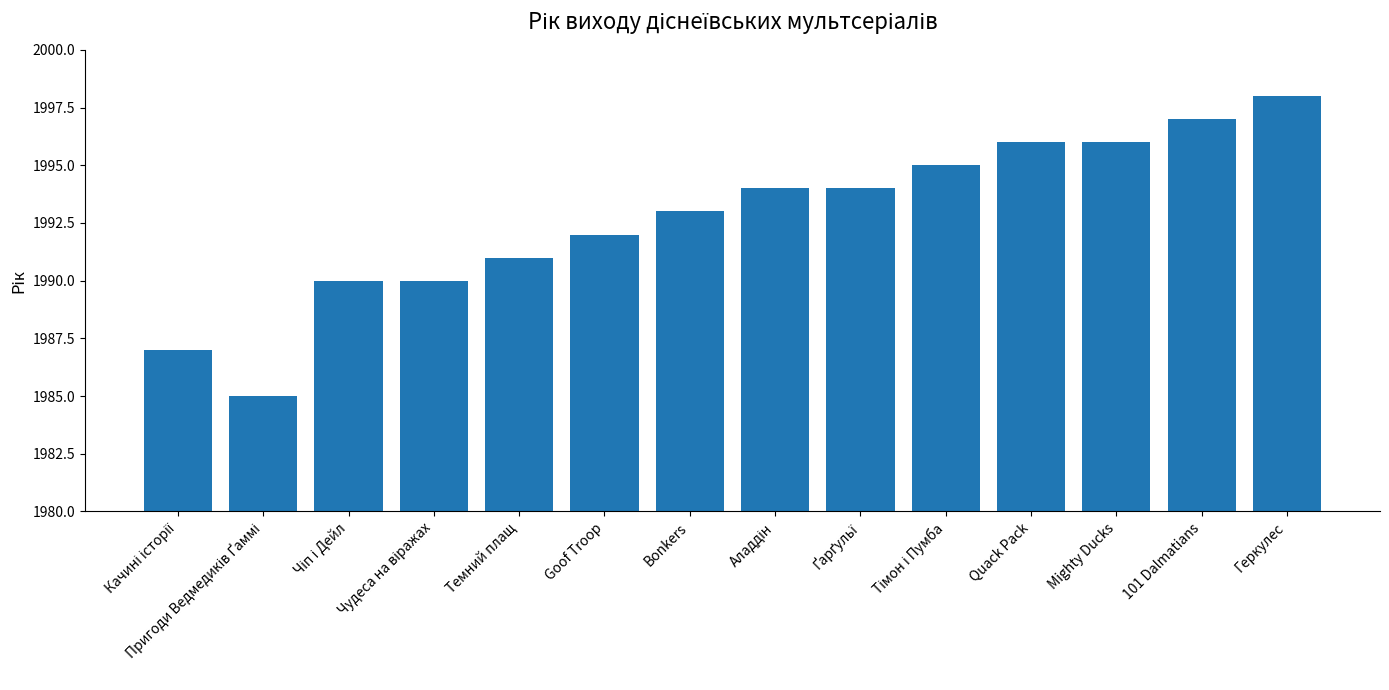

Read the value at Goof Troop.

1992